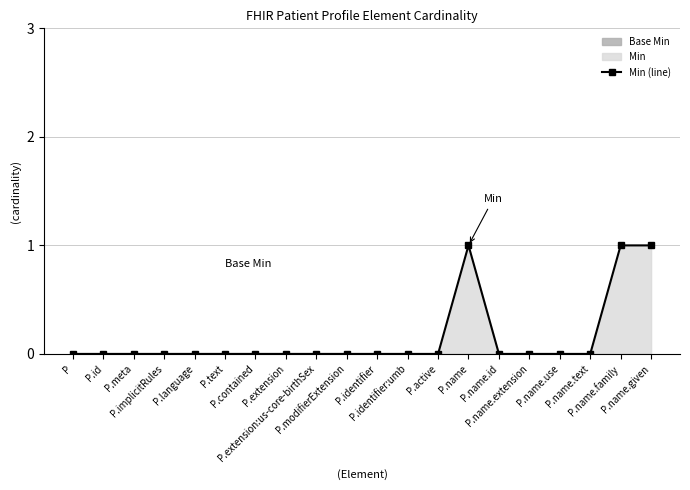

The chart shows a value of 1 at P.text. True or false?

False